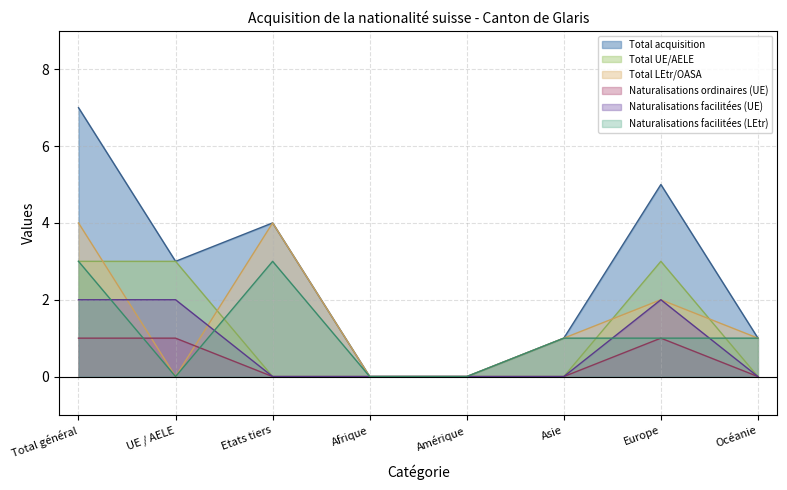

List the labels in order of Naturalisations ordinaires (UE) line value, largest first.

Total général, UE / AELE, Europe, Etats tiers, Afrique, Amérique, Asie, Océanie